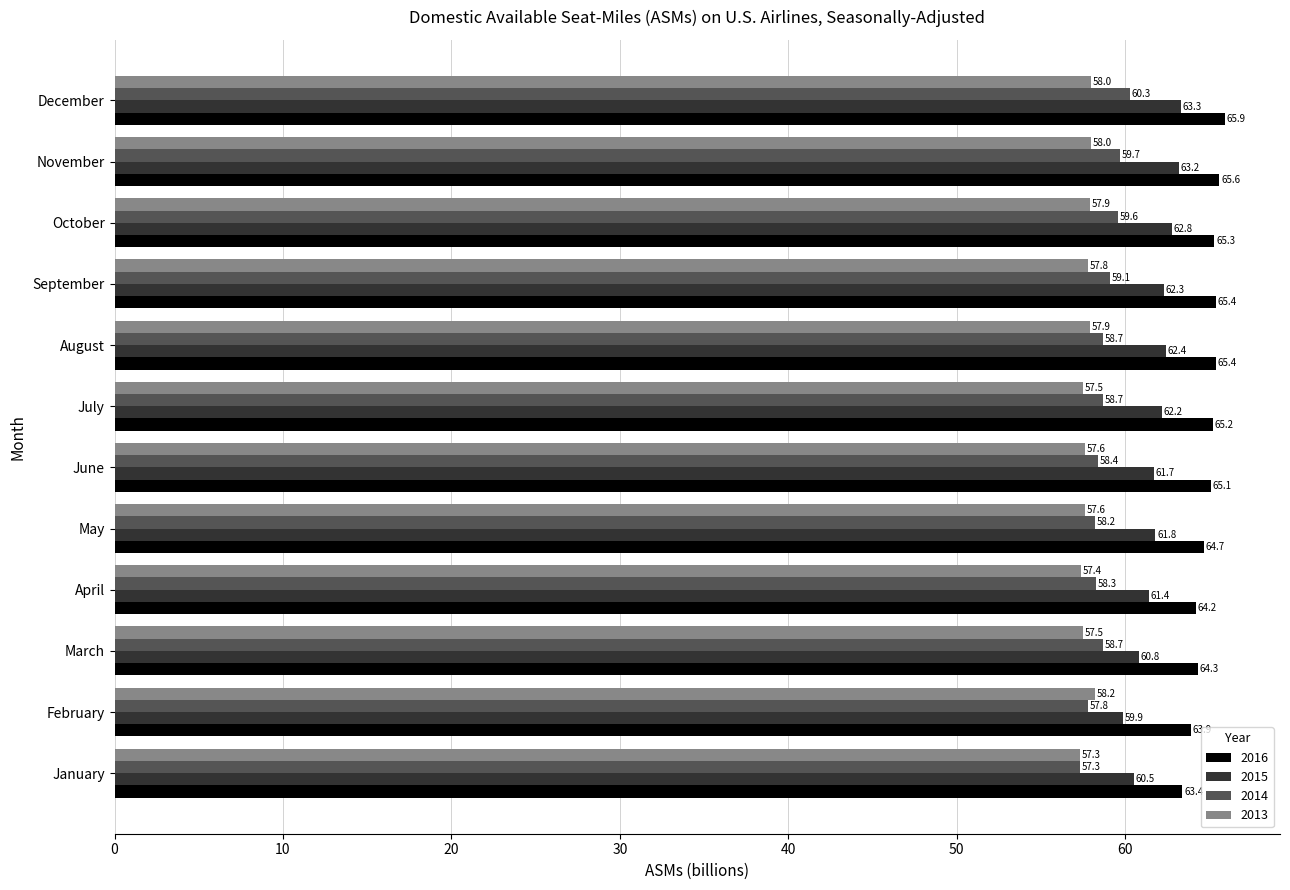

How many categories are shown in the chart?

12